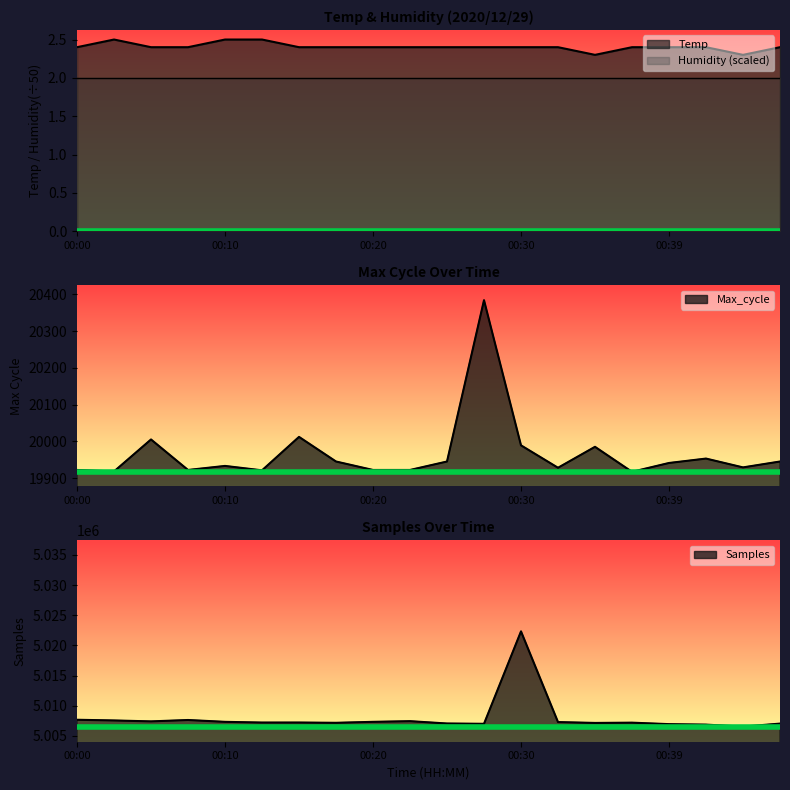

True or false: Samples has a value of 5007160.0 at 00:17.

True